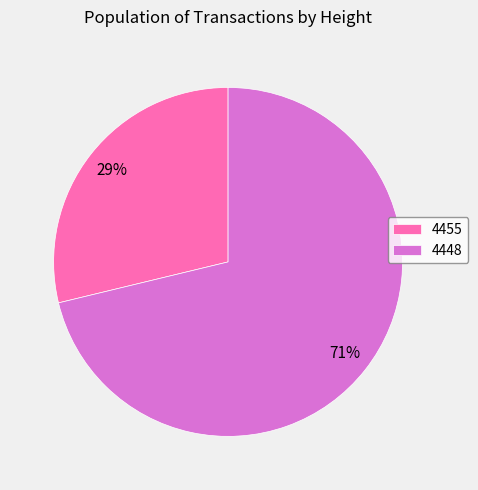

To the nearest percent, what is the combined percentage of 4448 and 4455?

100%